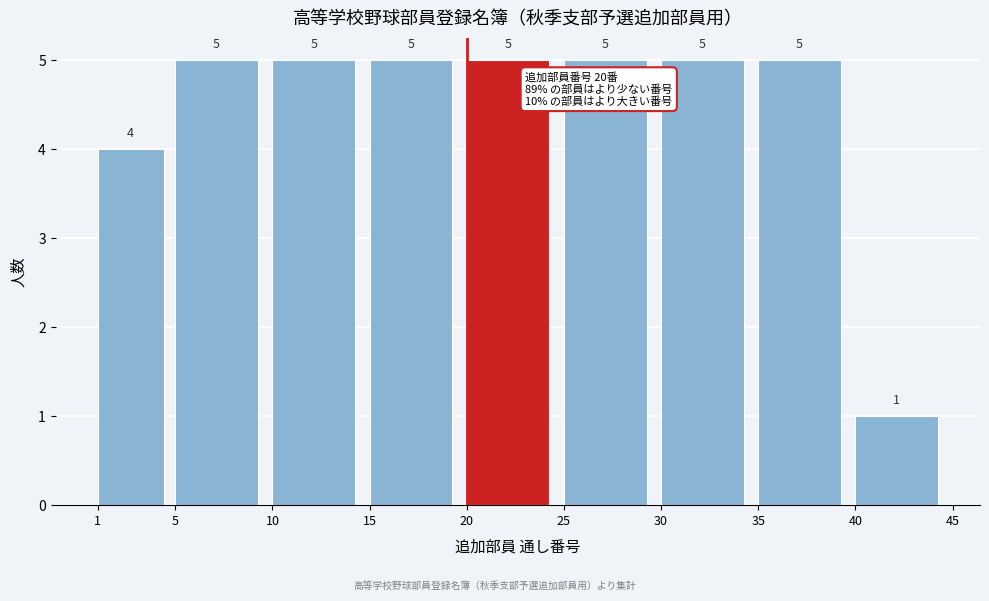

Reading left to right, list every bar in this chart as the range it spans on the x-axis followed by its height.

1 to 5: 4
5 to 10: 5
10 to 15: 5
15 to 20: 5
20 to 25: 5
25 to 30: 5
30 to 35: 5
35 to 40: 5
40 to 45: 1